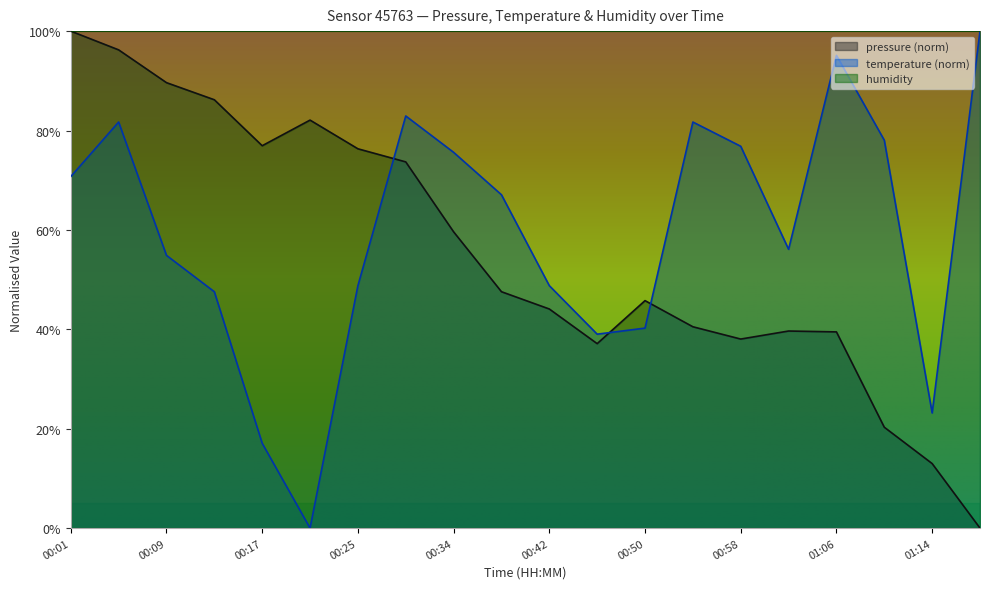

How many times do pressure and temperature cross each other?

3